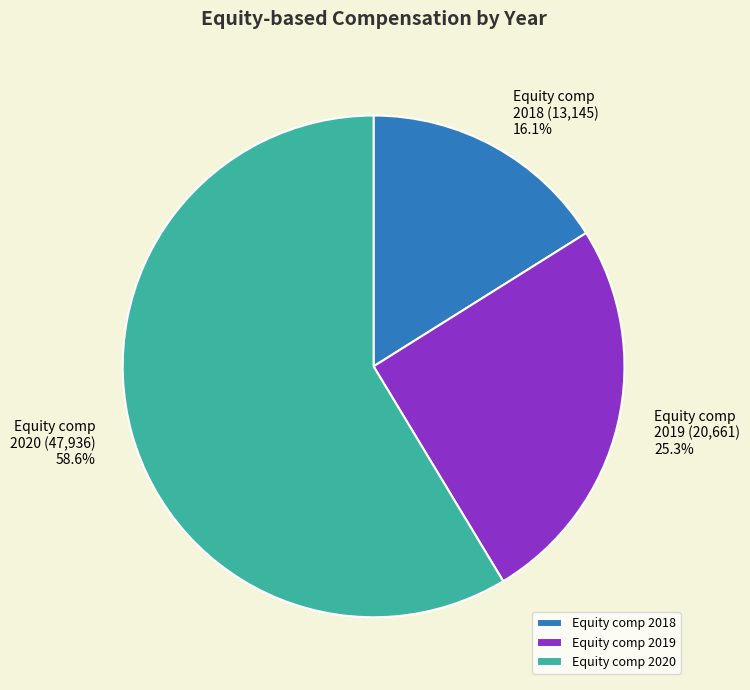

Which has a higher value, Equity comp 2019 (20,661) or Equity comp 2018 (13,145)?

Equity comp 2019 (20,661)